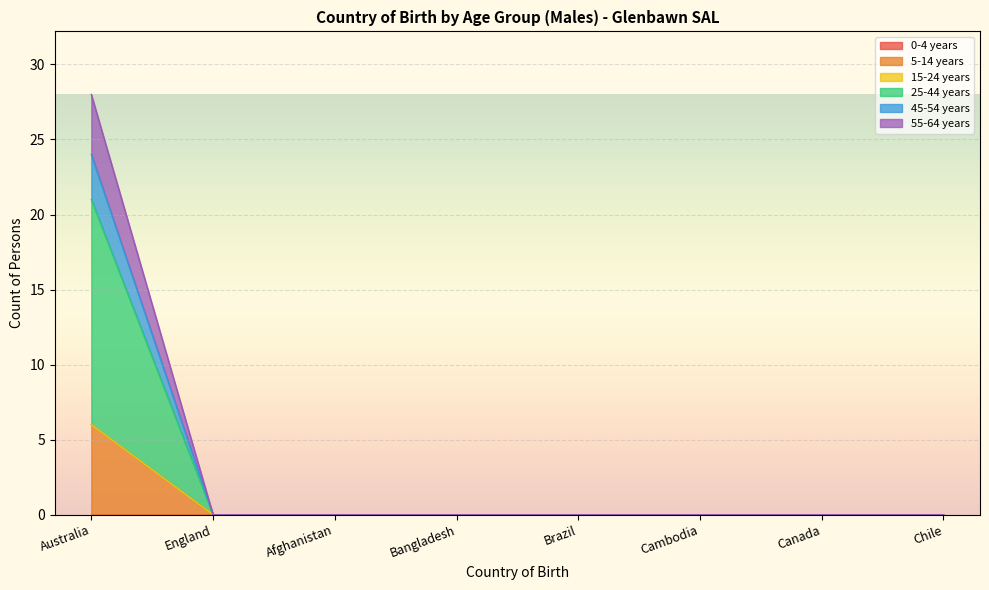

Does the chart display data point markers on the line(s)?

No